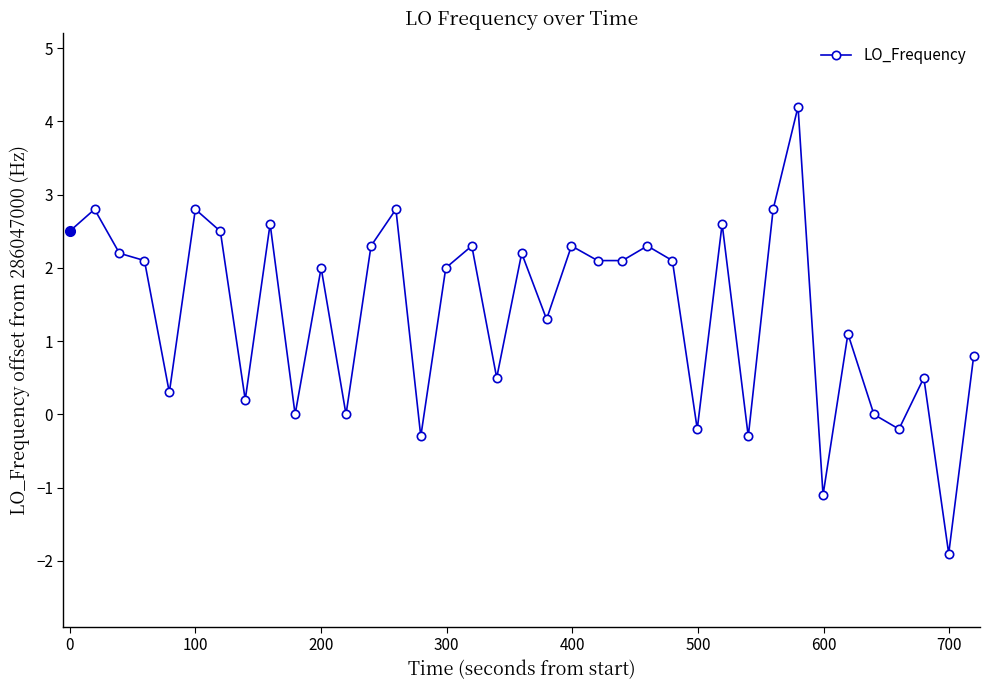

What is the difference between the second highest and second lowest values?

3.9